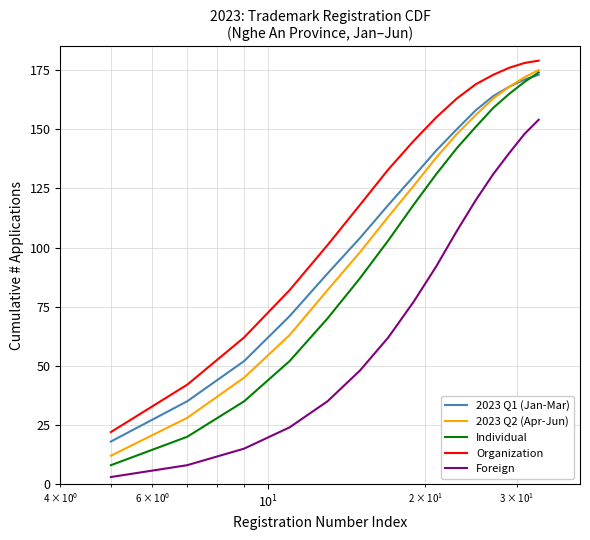

Does the chart have visible grid lines?

Yes